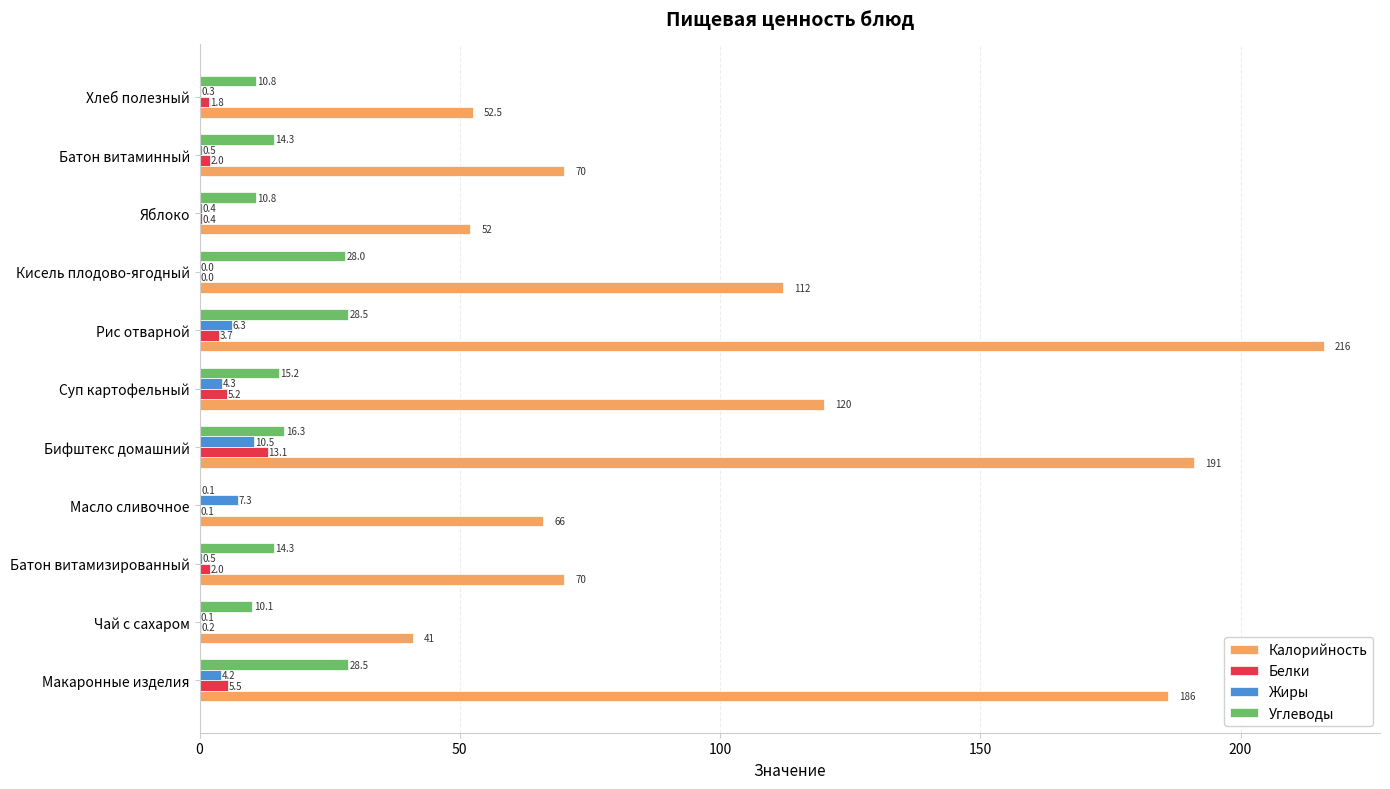

At which category is the sum across all series the highest?

Рис отварной